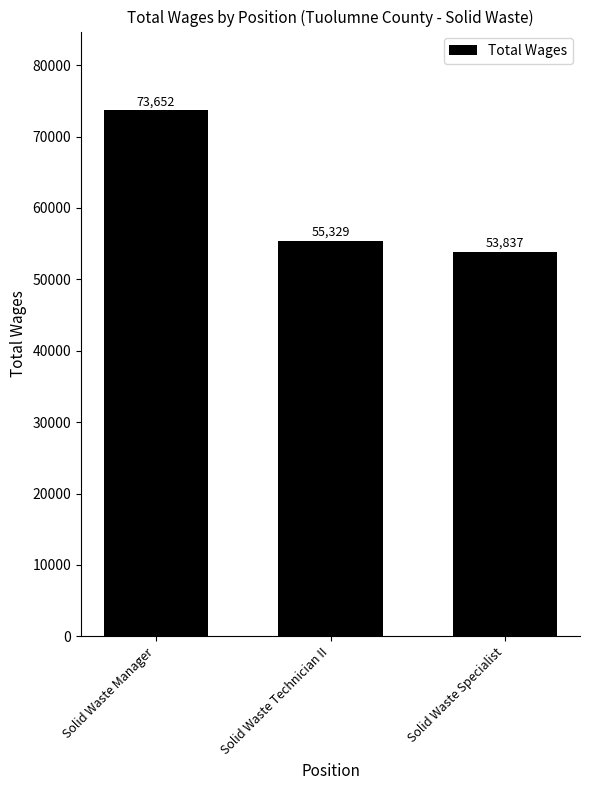

Reading left to right, what are all the values shown in this chart?

73652	55329	53837